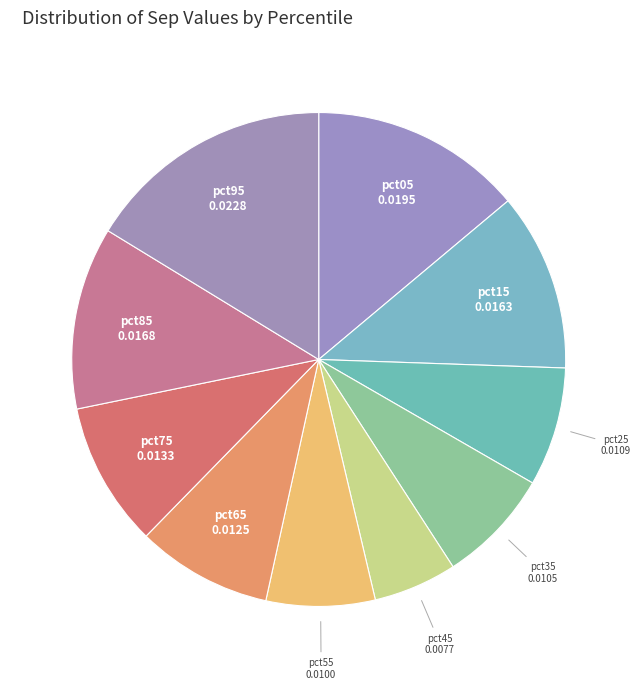

Is there any slice that represents more than half of the pie?

No